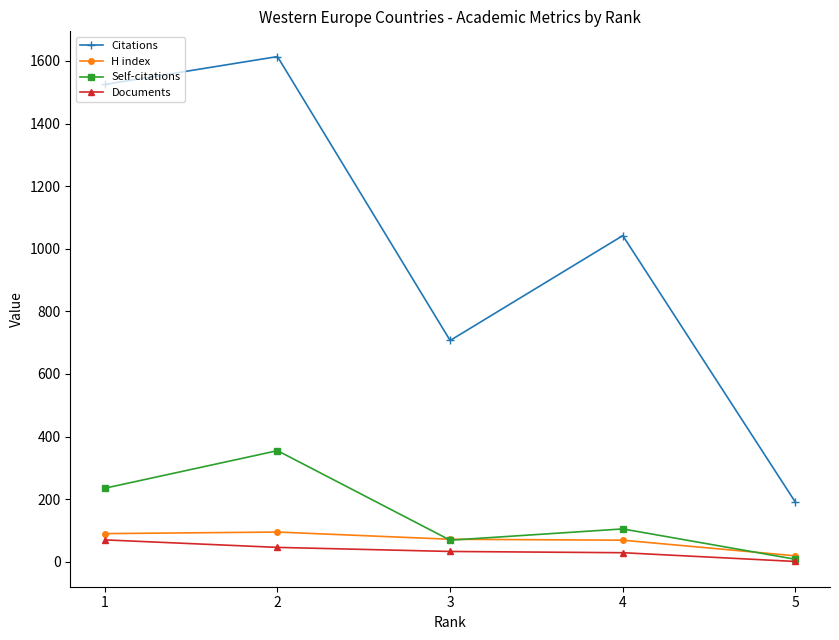

What is the minimum value for Citations?

190